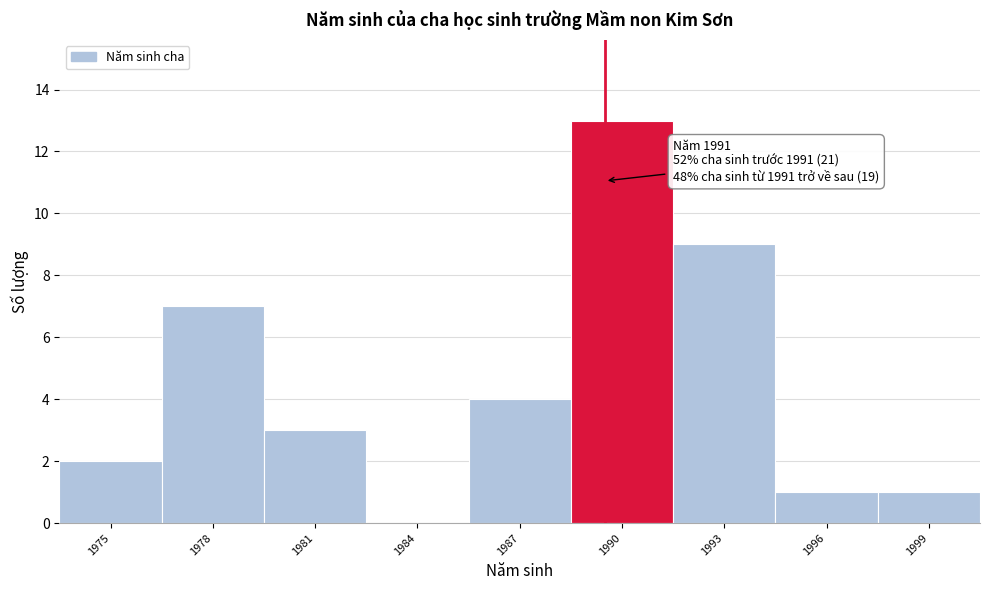

Reading left to right, list all the values displayed in this chart.

1975=2	1978=7	1981=3	1984=0	1987=4	1990=13	1993=9	1996=1	1999=1